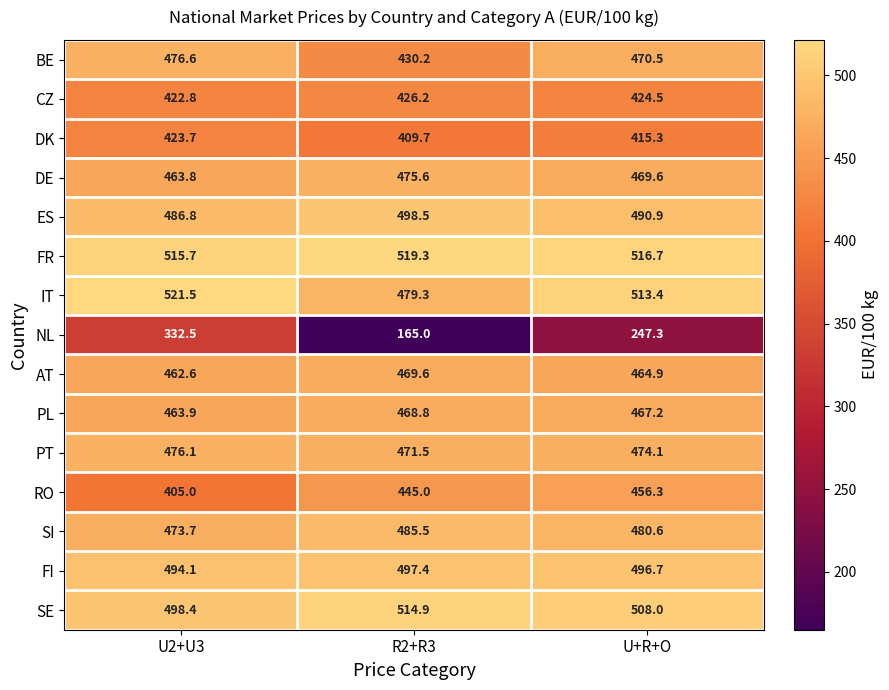

What is the difference between the second highest and minimum values in the SI series?

6.9